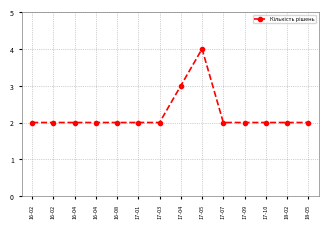

Reading right to left, extract all data points from this chart.

2	2	2	2	2	4	3	2	2	2	2	2	2	2